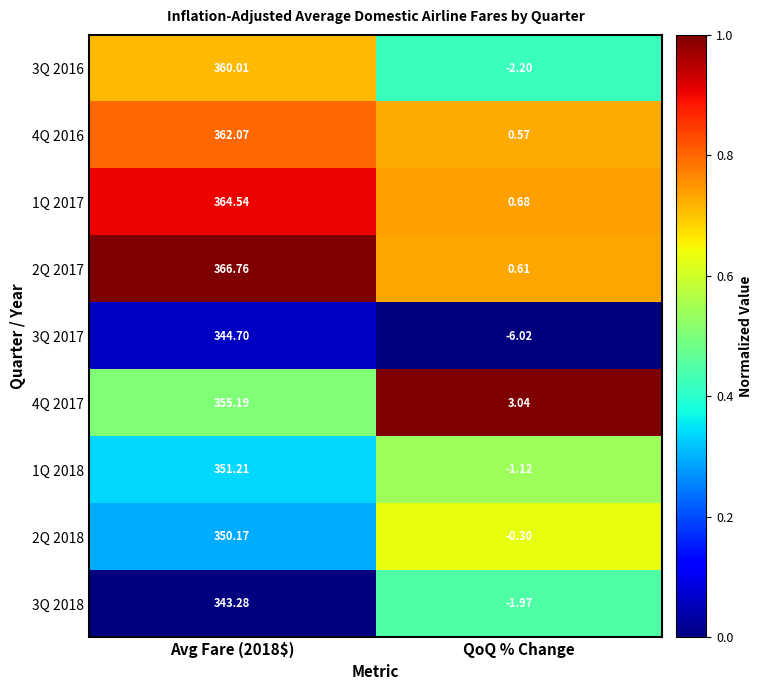

Where is 2Q 2017 nearest to the value 183?

QoQ % Change